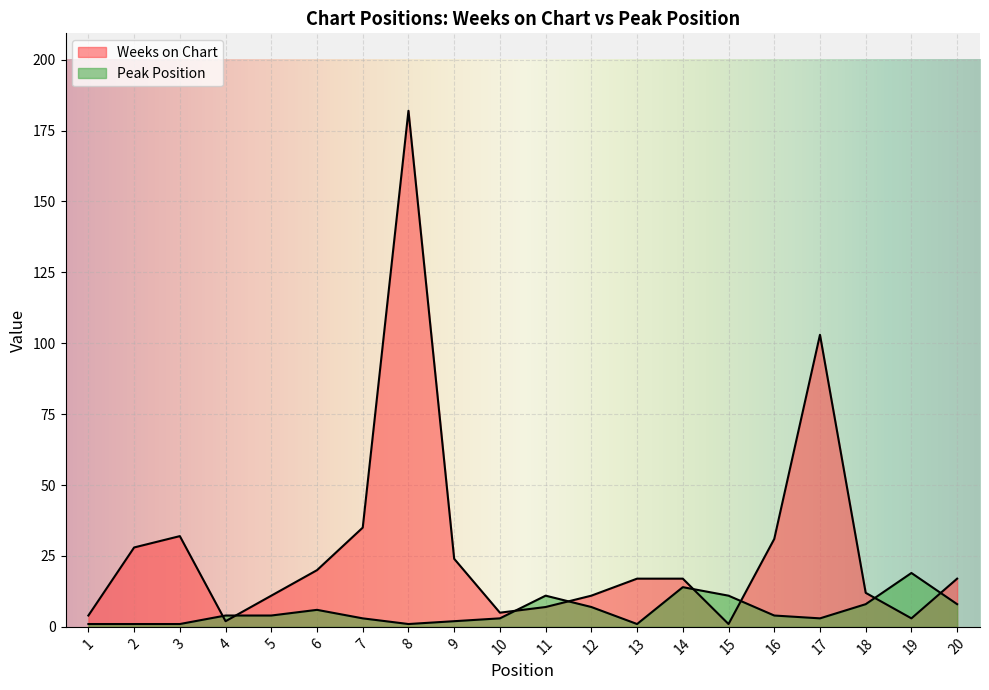

How many intersections are there between Weeks on Chart and Peak Position?

8